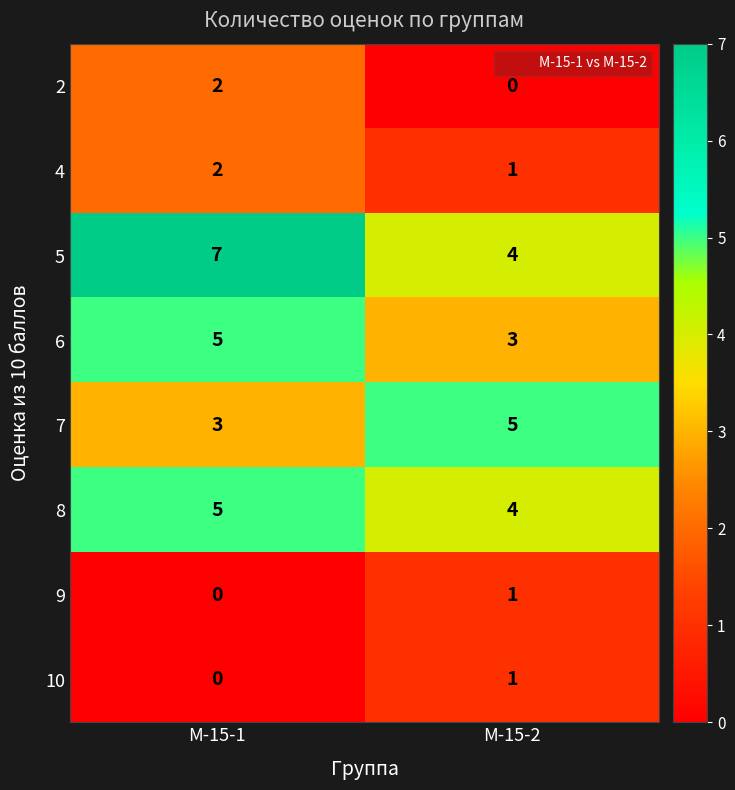

Reading right to left, transcribe all the data shown in this chart.

2: М-15-2=0	М-15-1=2
4: М-15-2=1	М-15-1=2
5: М-15-2=4	М-15-1=7
6: М-15-2=3	М-15-1=5
7: М-15-2=5	М-15-1=3
8: М-15-2=4	М-15-1=5
9: М-15-2=1	М-15-1=0
10: М-15-2=1	М-15-1=0